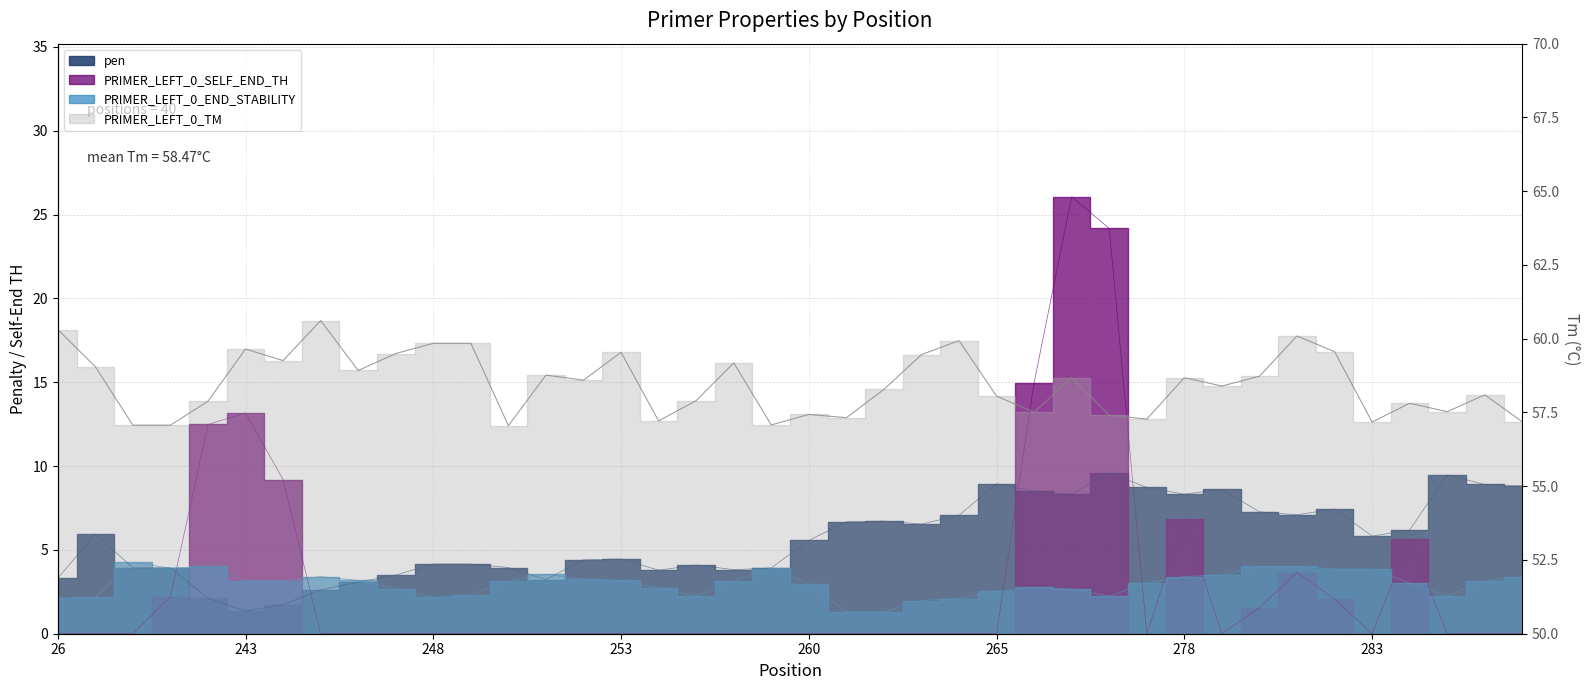

Between 244 and 261, which series saw the biggest shift?

PRIMER_LEFT_0_SELF_END_TH